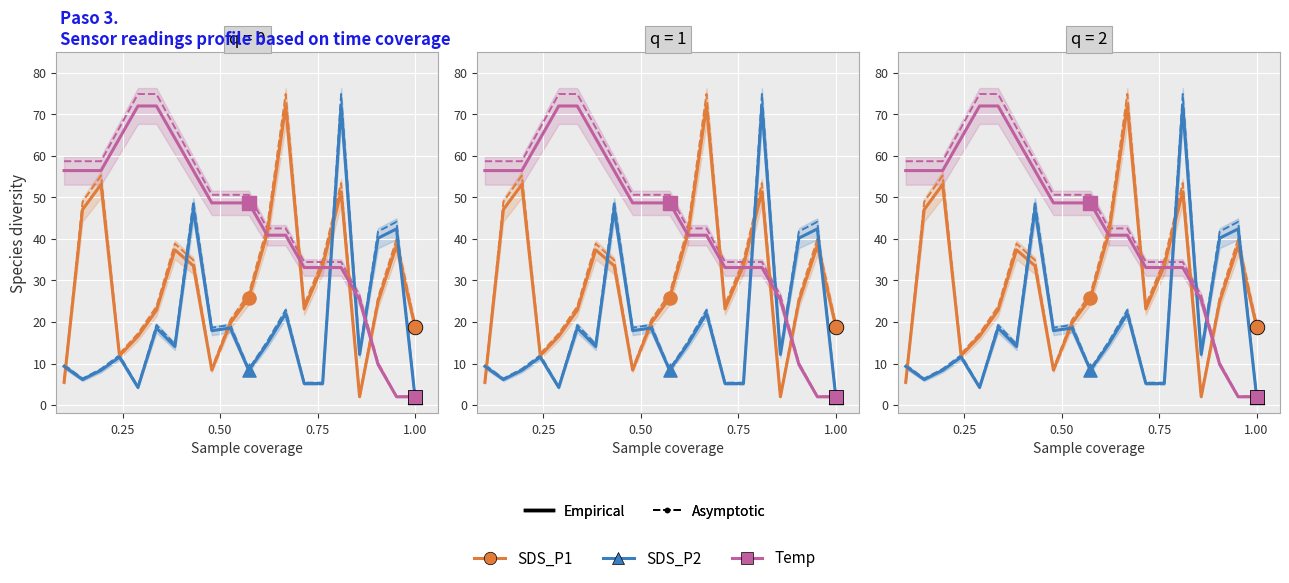

Which series has the largest total across all categories?

Temp